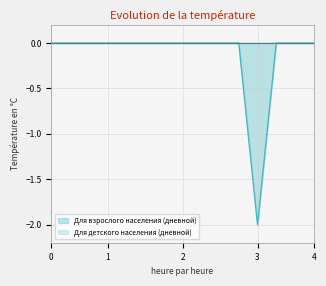

The chart shows a value of 1 at ds05.001. True or false?

False